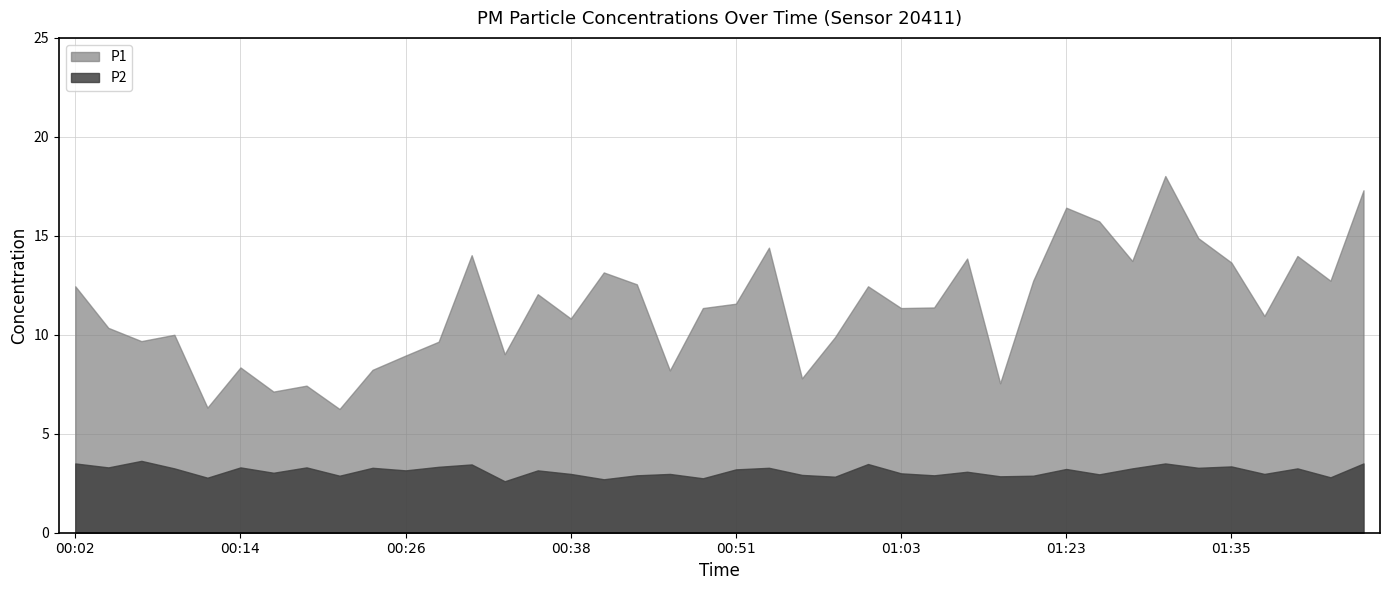

At which label does P2 reach its minimum?

00:33